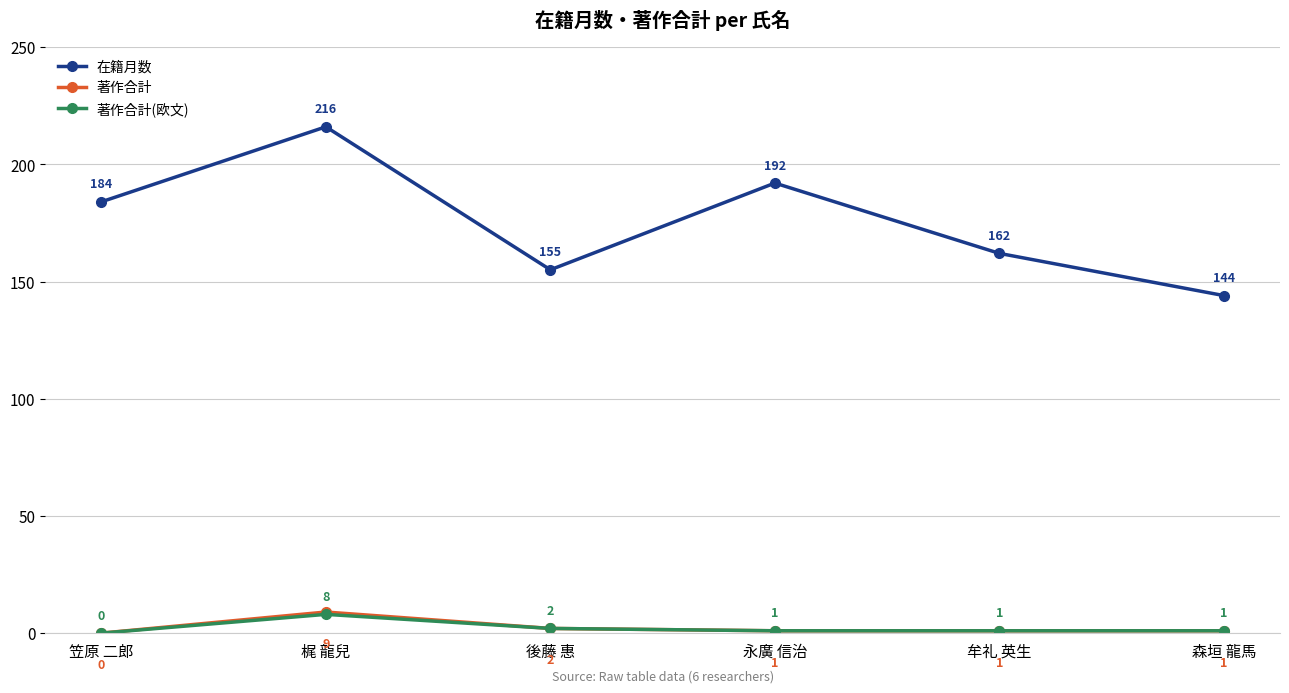

Which category has the highest value in the 著作合計(欧文) series?

梶 龍兒